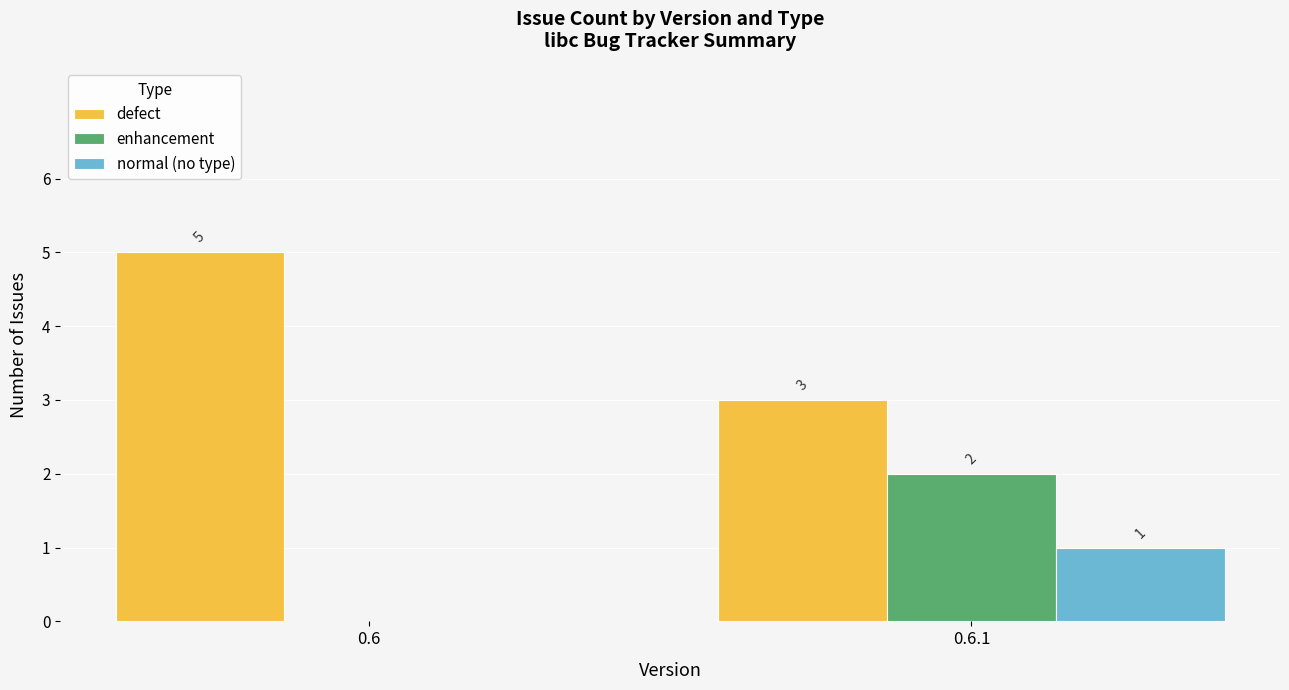

How many normal (no type) values are between 0 and 1?

2